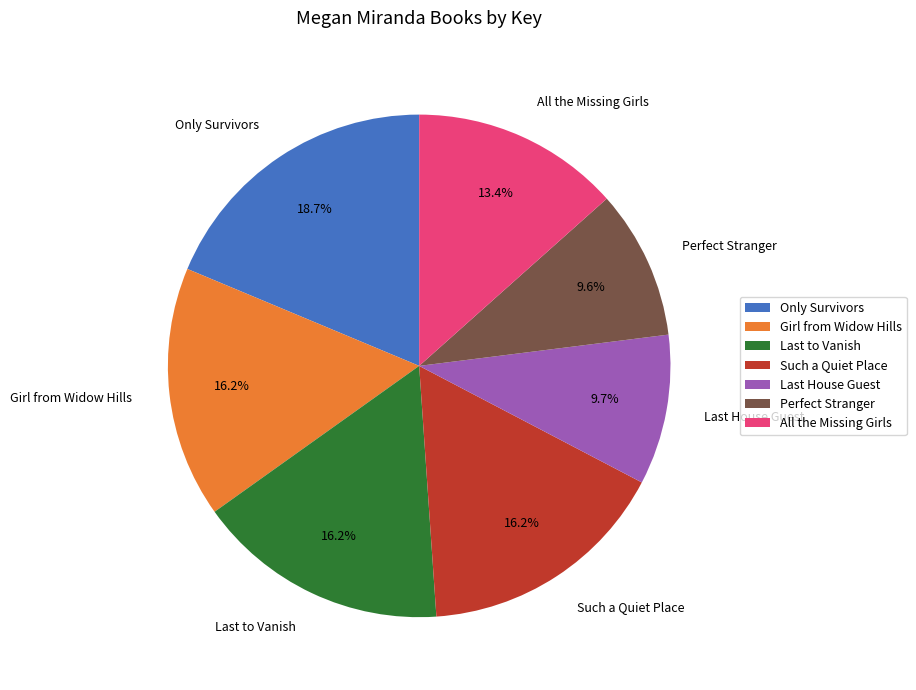

What portion of the pie excludes All the Missing Girls?

86.6%